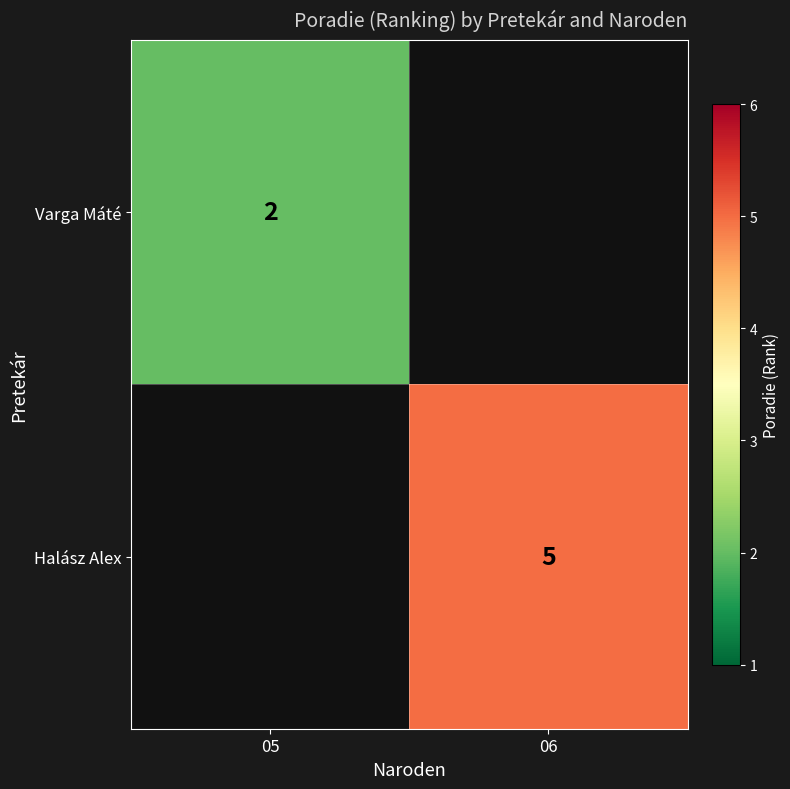

Is the value of Varga Máté at 05 greater than the value of Halász Alex at 06?

No